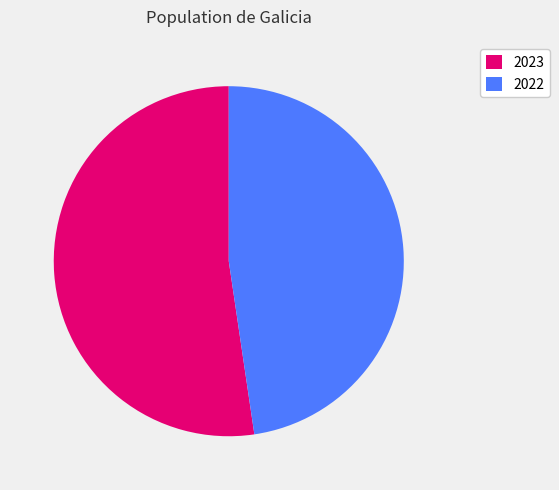

The 2022 slice represents 59% of the pie. True or false?

False